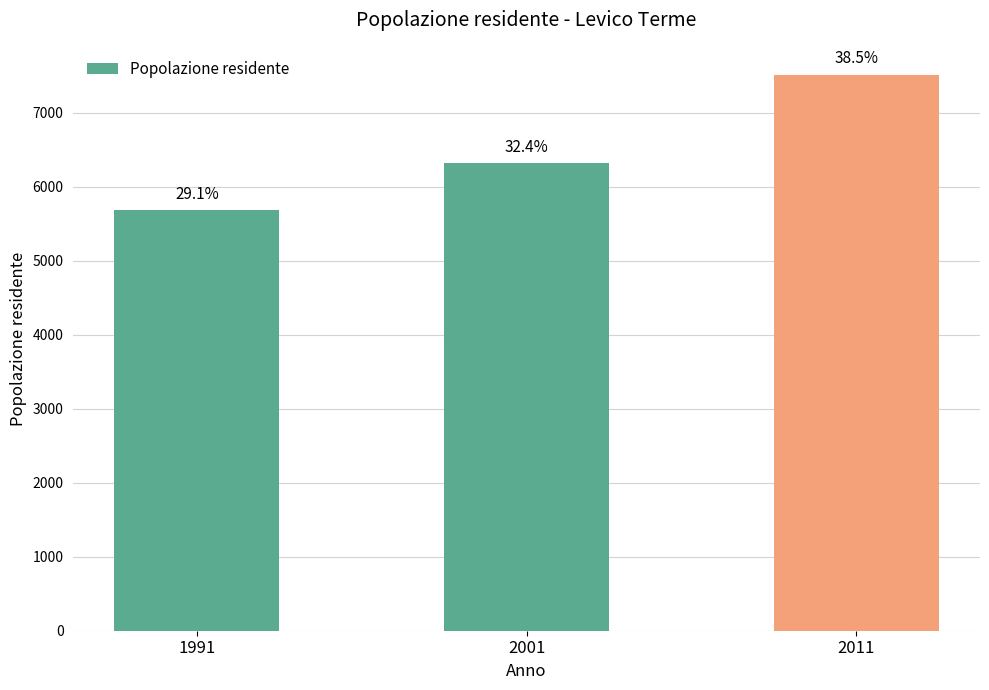

How many bars are there in total?

3